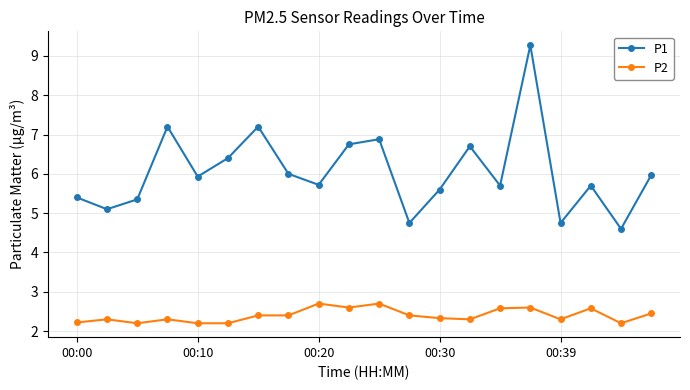

Which series has the largest total across all categories?

P1